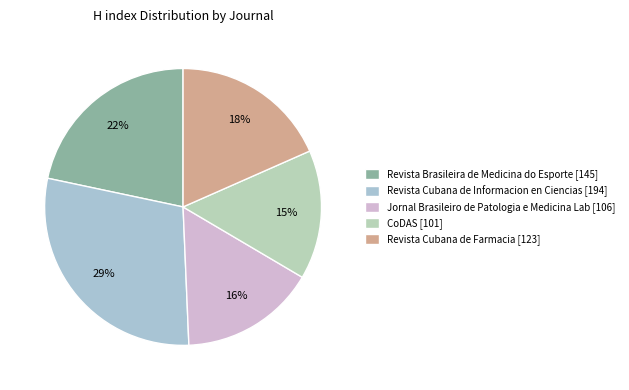

Does any single category account for the majority?

No